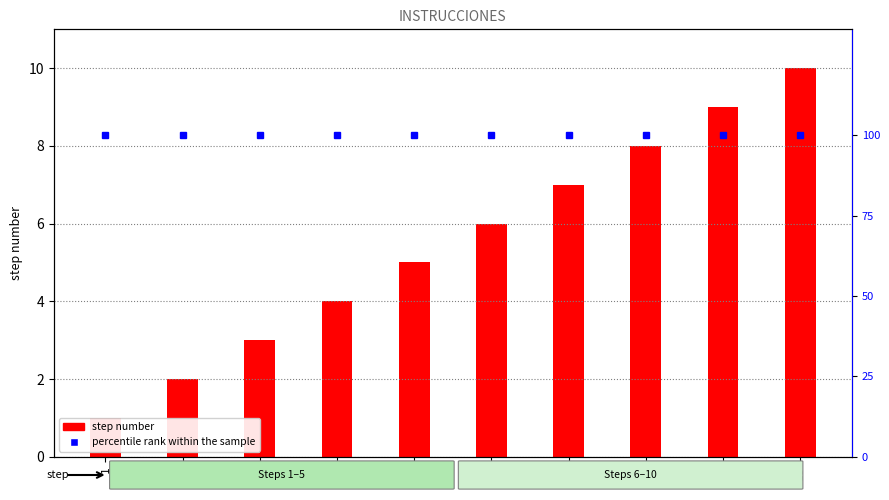

Which series has the largest total across all categories?

percentile rank within the sample